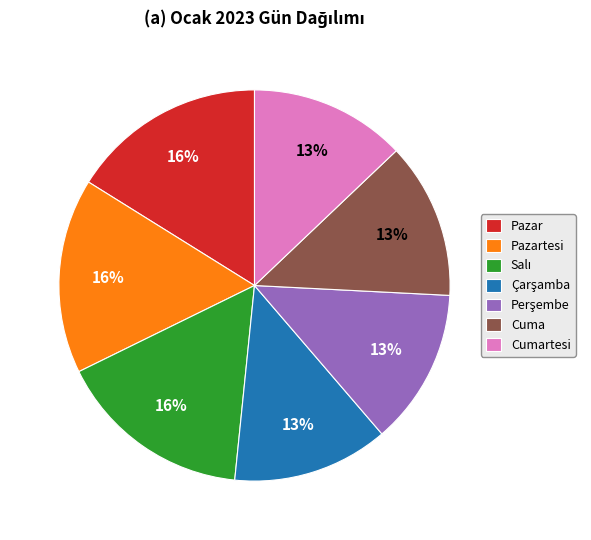

To the nearest percent, what portion does Pazartesi represent?

16%